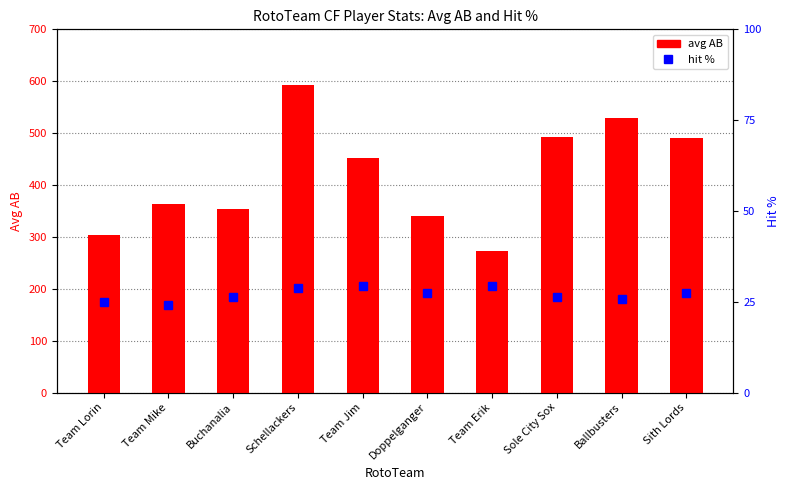

The avg AB series shows 88.3 at Team Mike. True or false?

False